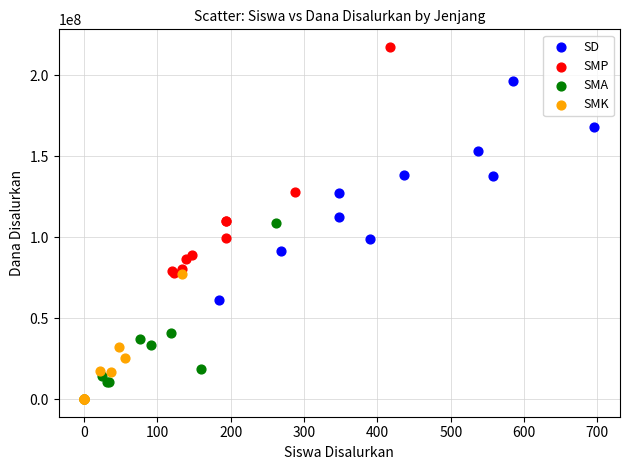

Which series has the widest spread of Y values?

SMP